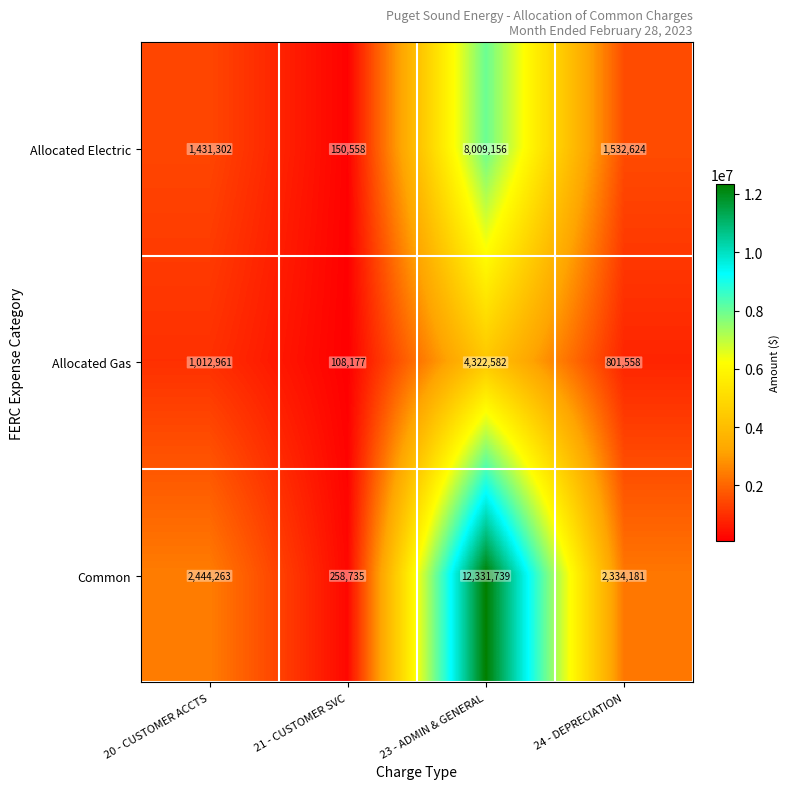

The Common series shows 12331739 at 23 - ADMIN & GENERAL. True or false?

True